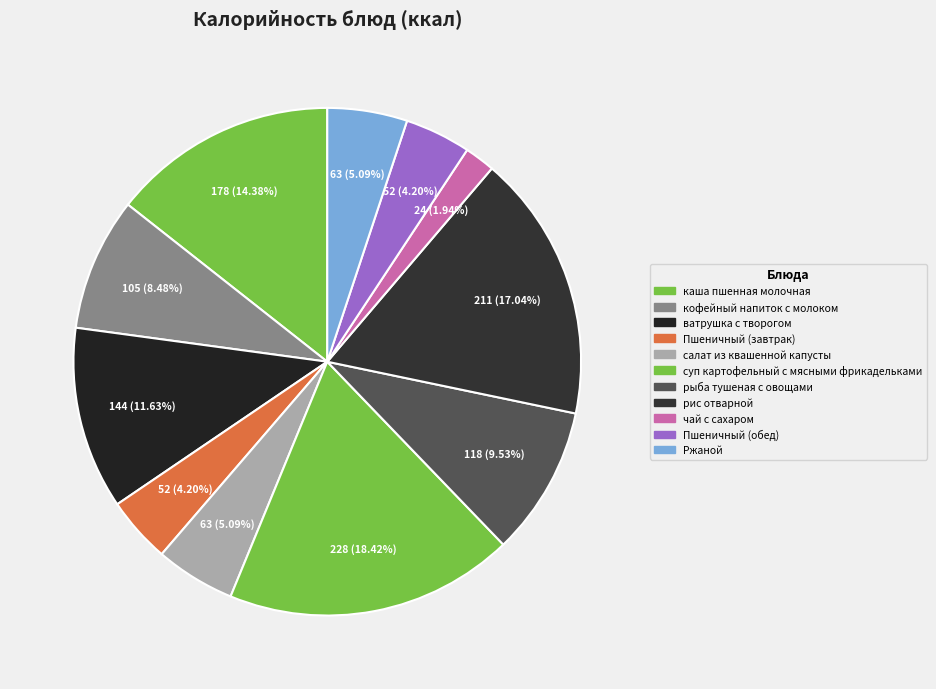

To the nearest percent, what portion does чай с сахаром represent?

2%